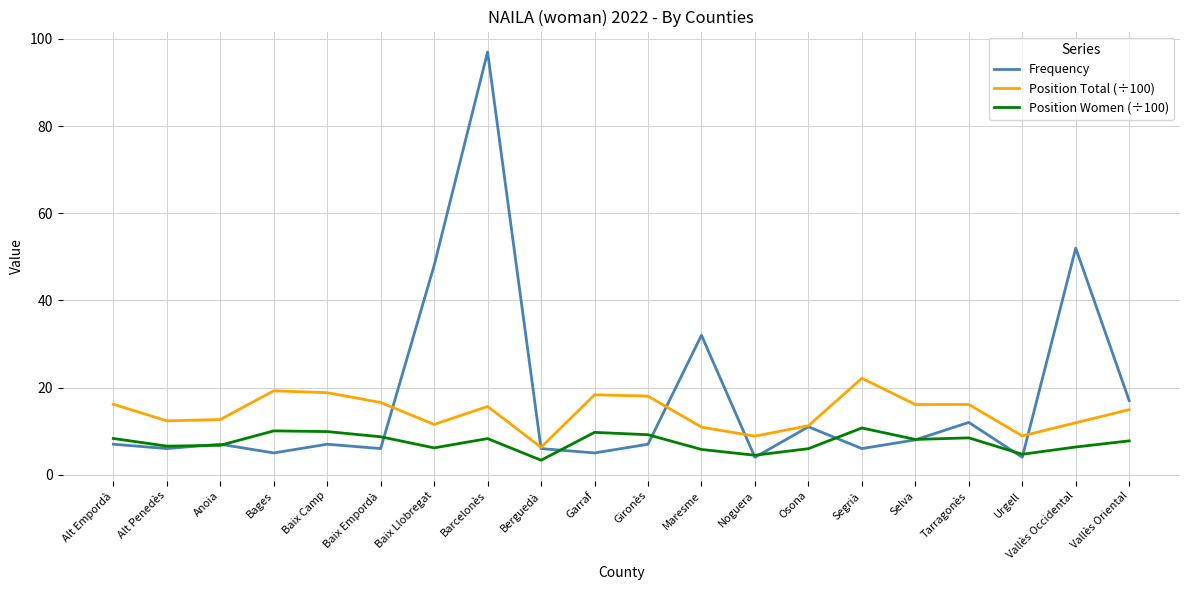

Read the Frequency value at Alt Penedès.

6.0